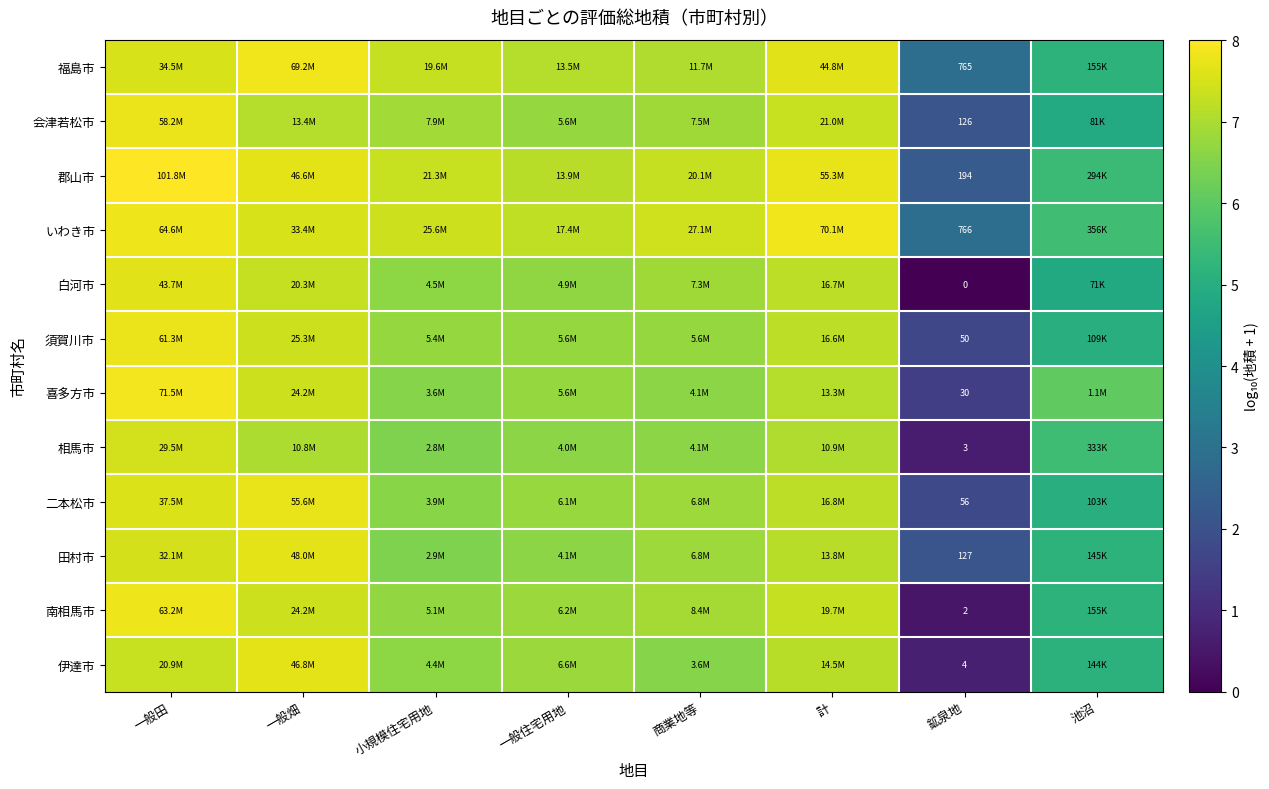

The 郡山市 series shows 4.1 at 一般畑. True or false?

False